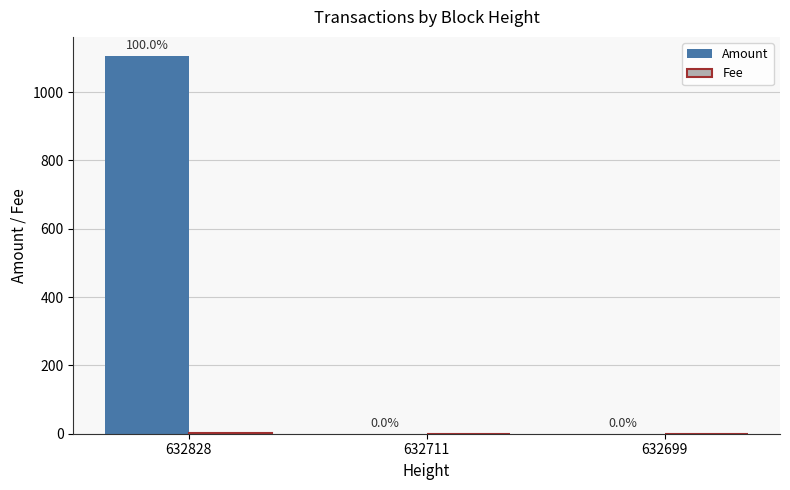

The Amount series shows 0.1 at 632711. True or false?

True